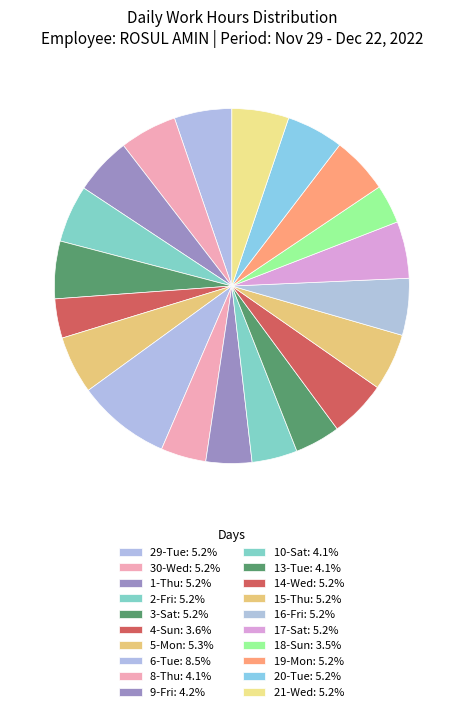

Count the number of slices in the pie.

20